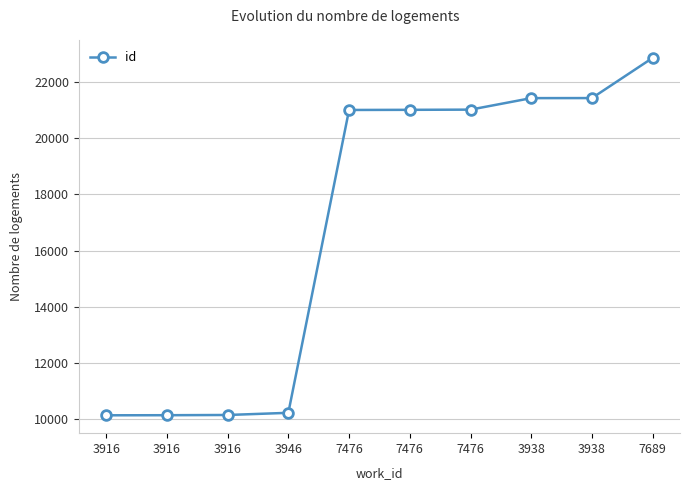

What is the sum of all values?

169409